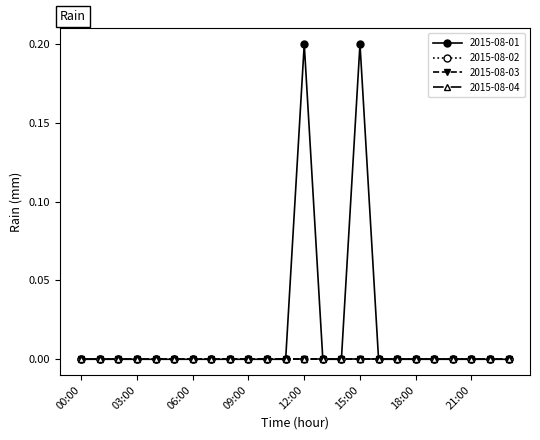

Reading left to right, extract all data points from this chart.

2015-08-01: 00:00=0.0	01:00=0.0	02:00=0.0	03:00=0.0	04:00=0.0	05:00=0.0	06:00=0.0	07:00=0.0	08:00=0.0	09:00=0.0	10:00=0.0	11:00=0.0	12:00=0.2	13:00=0.0	14:00=0.0	15:00=0.2	16:00=0.0	17:00=0.0	18:00=0.0	19:00=0.0	20:00=0.0	21:00=0.0	22:00=0.0	23:00=0.0
2015-08-02: 00:00=0.0	01:00=0.0	02:00=0.0	03:00=0.0	04:00=0.0	05:00=0.0	06:00=0.0	07:00=0.0	08:00=0.0	09:00=0.0	10:00=0.0	11:00=0.0	12:00=0.0	13:00=0.0	14:00=0.0	15:00=0.0	16:00=0.0	17:00=0.0	18:00=0.0	19:00=0.0	20:00=0.0	21:00=0.0	22:00=0.0	23:00=0.0
2015-08-03: 00:00=0.0	01:00=0.0	02:00=0.0	03:00=0.0	04:00=0.0	05:00=0.0	06:00=0.0	07:00=0.0	08:00=0.0	09:00=0.0	10:00=0.0	11:00=0.0	12:00=0.0	13:00=0.0	14:00=0.0	15:00=0.0	16:00=0.0	17:00=0.0	18:00=0.0	19:00=0.0	20:00=0.0	21:00=0.0	22:00=0.0	23:00=0.0
2015-08-04: 00:00=0.0	01:00=0.0	02:00=0.0	03:00=0.0	04:00=0.0	05:00=0.0	06:00=0.0	07:00=0.0	08:00=0.0	09:00=0.0	10:00=0.0	11:00=0.0	12:00=0.0	13:00=0.0	14:00=0.0	15:00=0.0	16:00=0.0	17:00=0.0	18:00=0.0	19:00=0.0	20:00=0.0	21:00=0.0	22:00=0.0	23:00=0.0